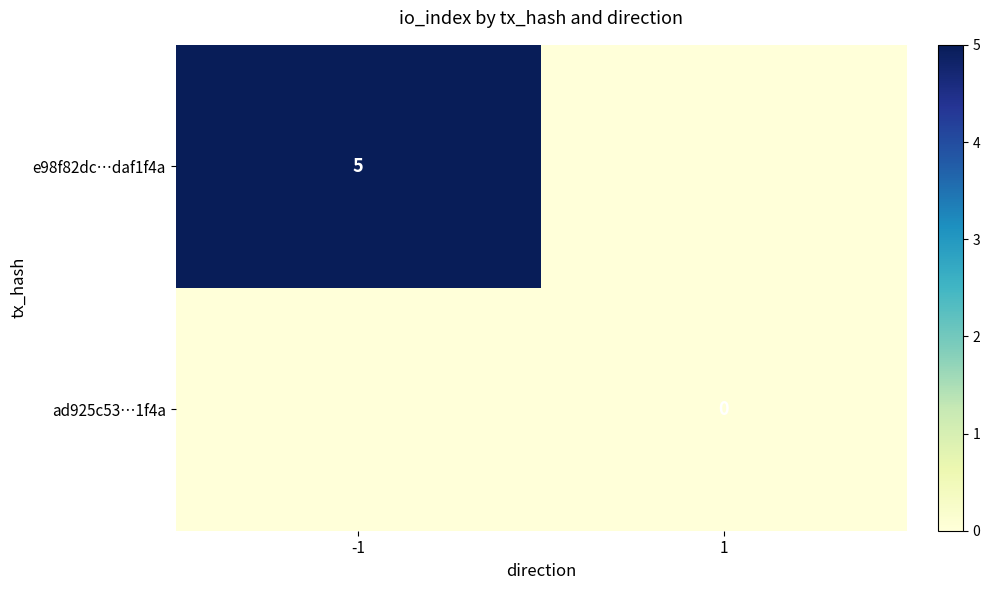

The value of e98f82dc…daf1f4a at -1 is 3. True or false?

False